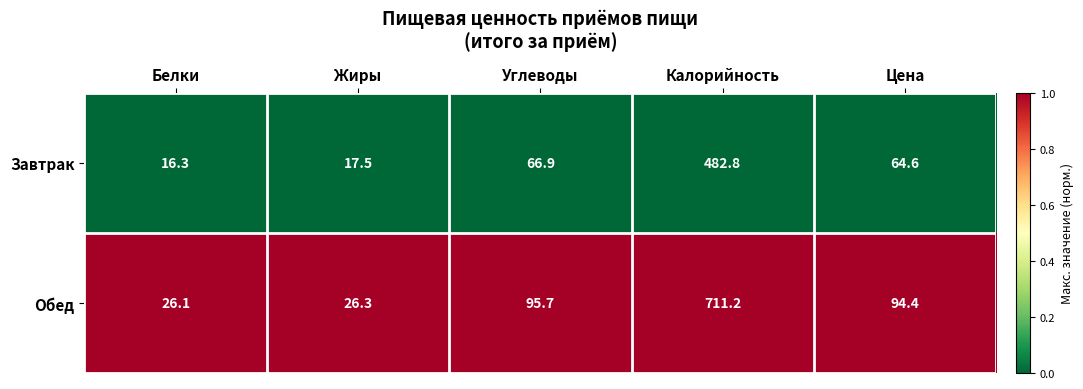

What is the total value across all series at Цена?

159.0